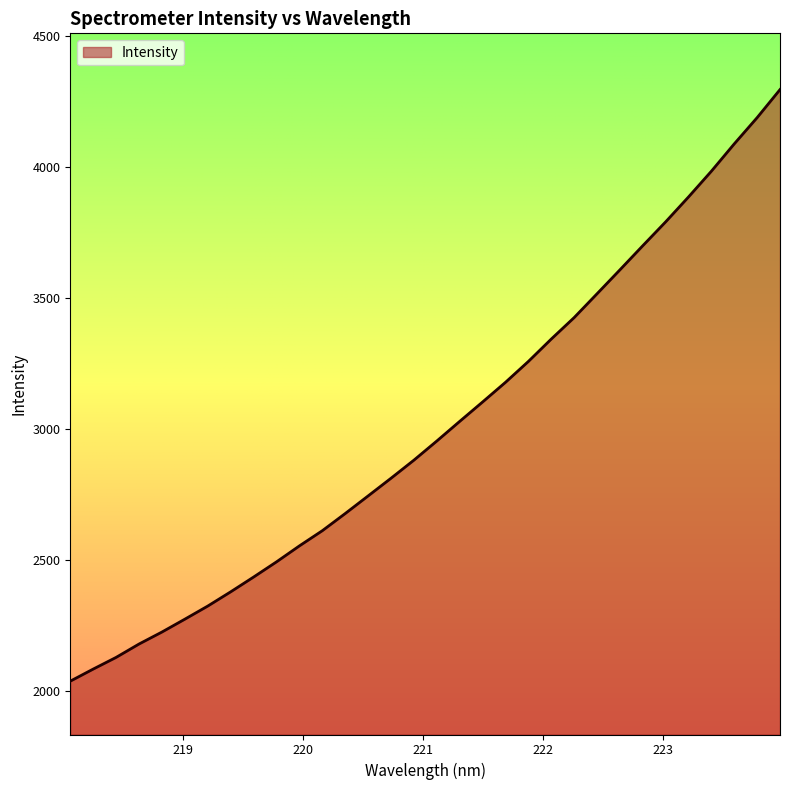

What is the sum of all values?

96173.6